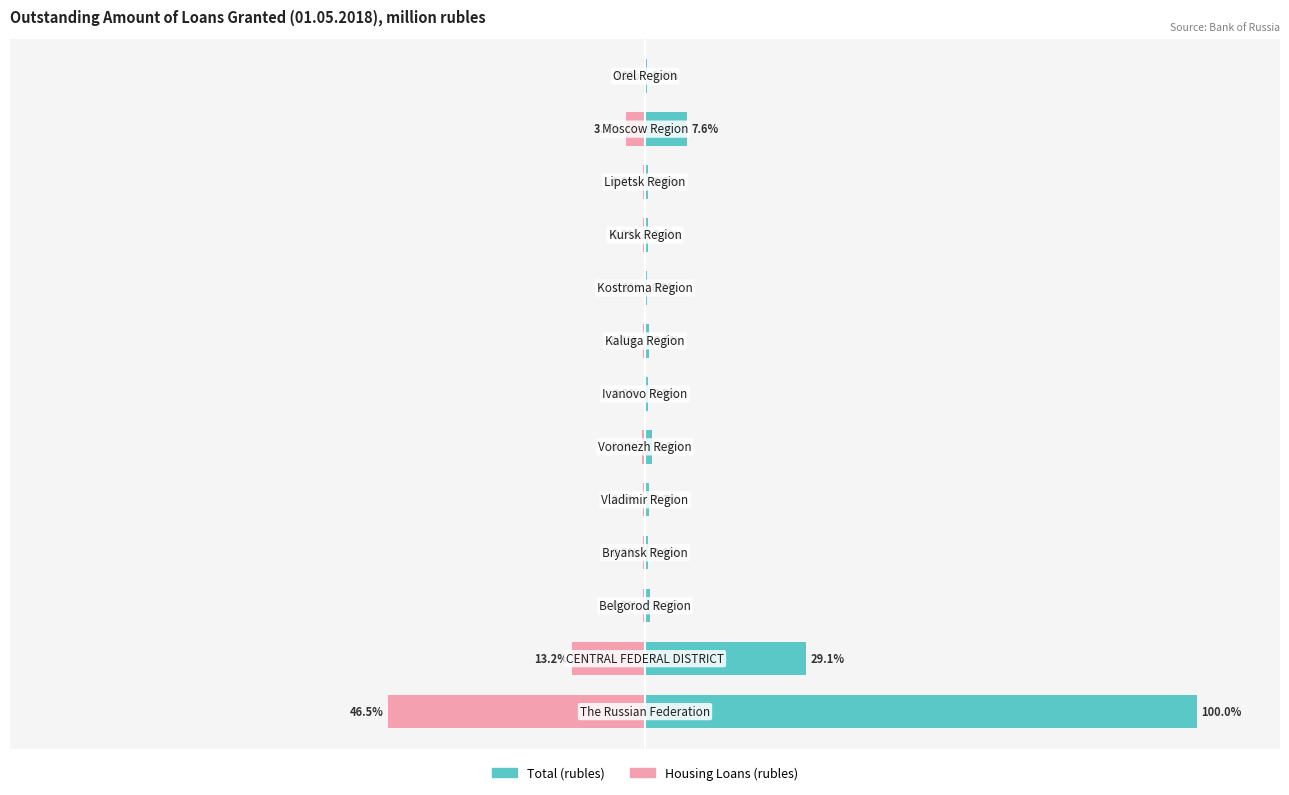

Reading left to right, list all the values displayed in this chart.

Total (rubles): 100.0	29.1	0.9	0.6	0.7	1.3	0.5	0.8	0.3	0.6	0.6	7.6	0.4
Housing Loans (rubles): -46.5	-13.2	-0.3	-0.3	-0.3	-0.6	-0.2	-0.4	-0.2	-0.3	-0.3	-3.5	-0.2